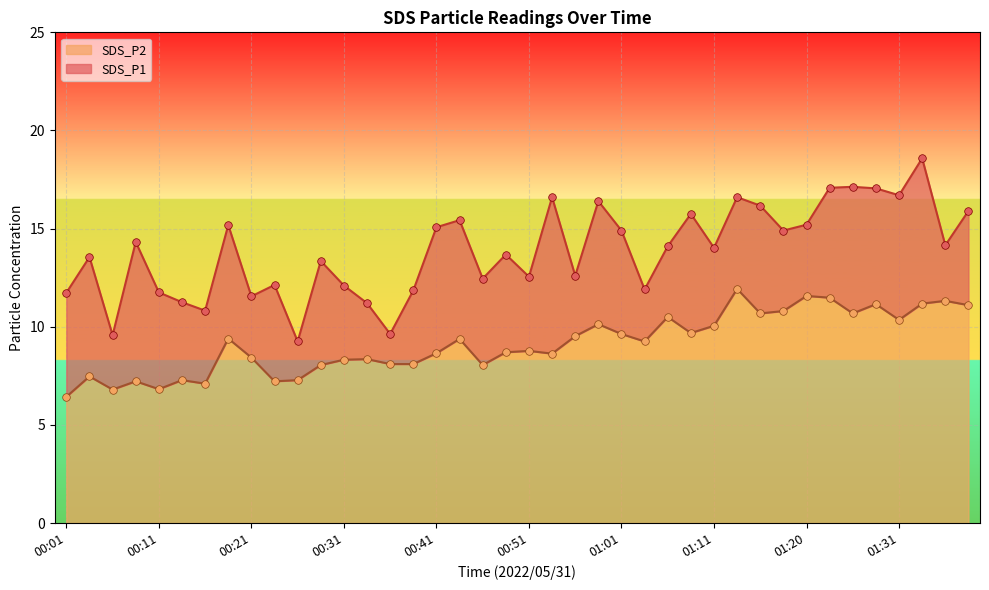

At how many categories does at least one series exceed 17?

4